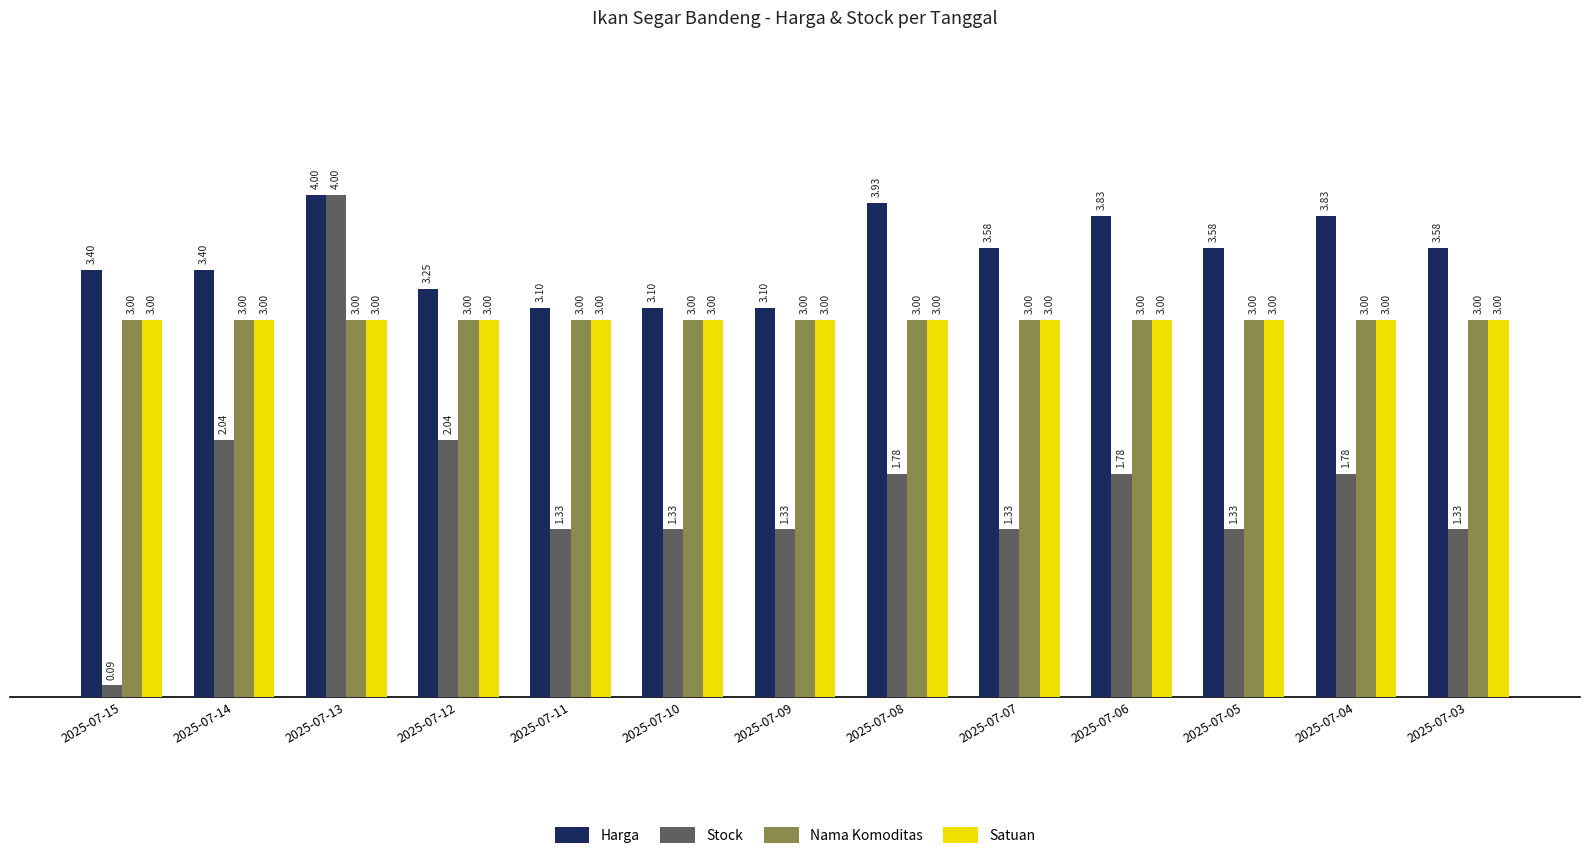

The value of Harga at 2025-07-15 is 3.4. True or false?

True